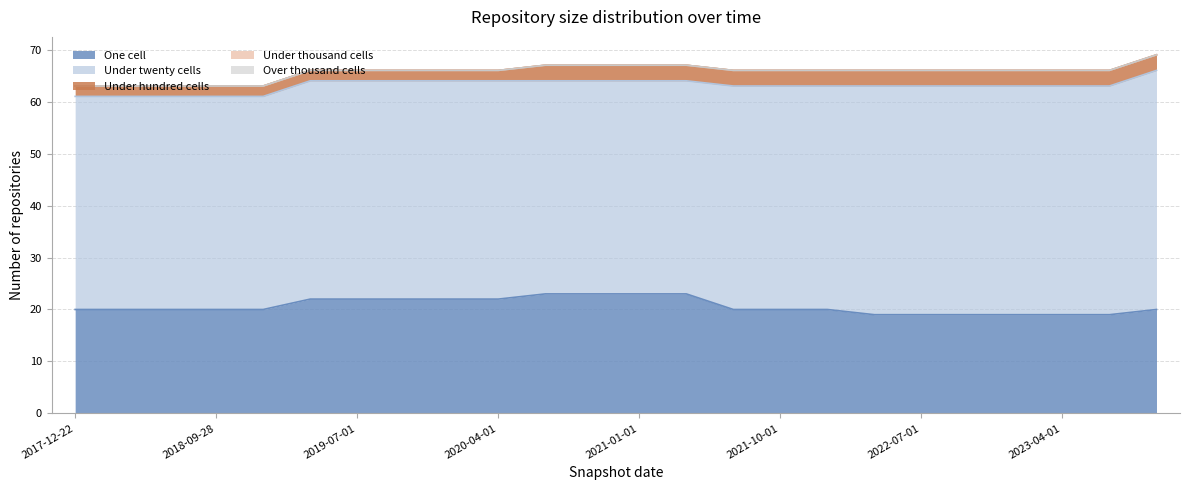

How many values in the one_cell series are below 20?

6